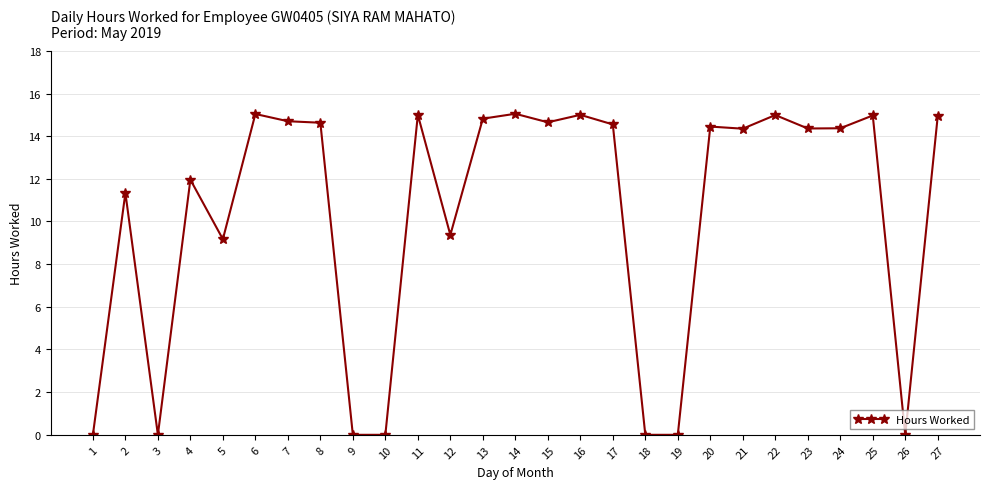

At which category does the data reach its first local peak?

2